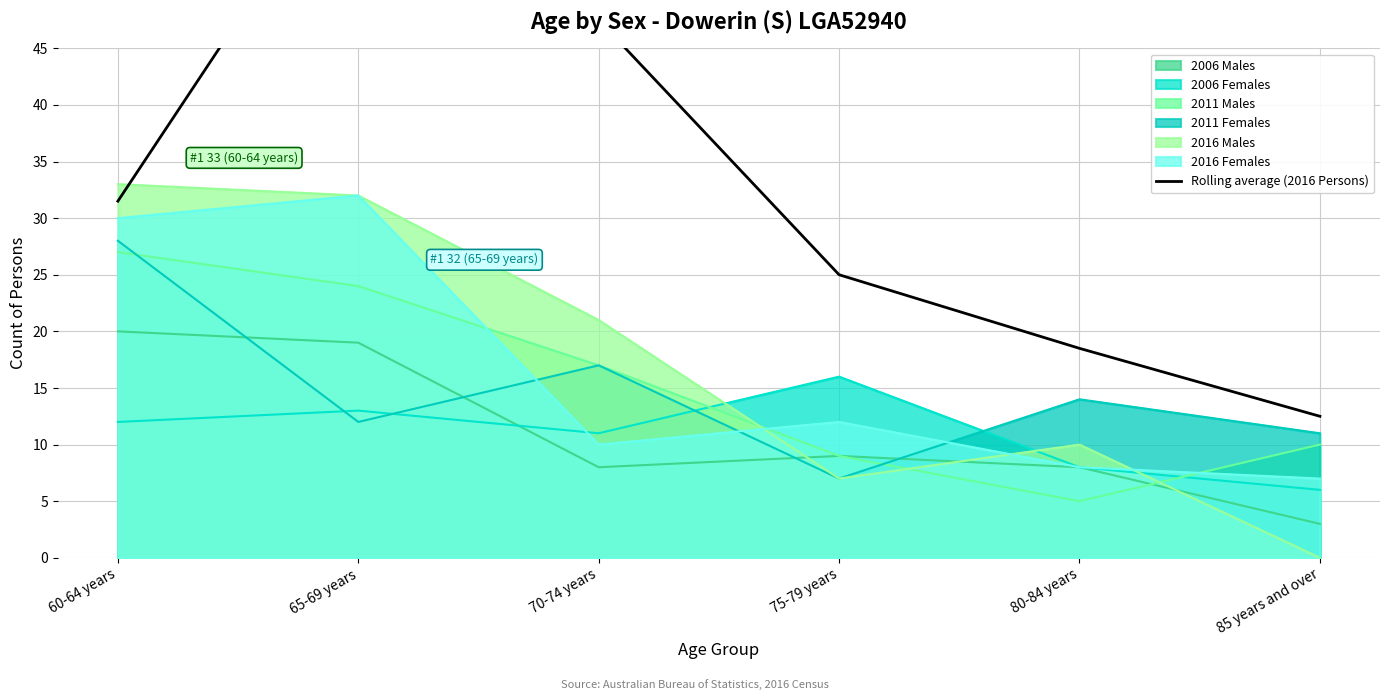

The value of 2006 Males at 75-79 years is 9. True or false?

True